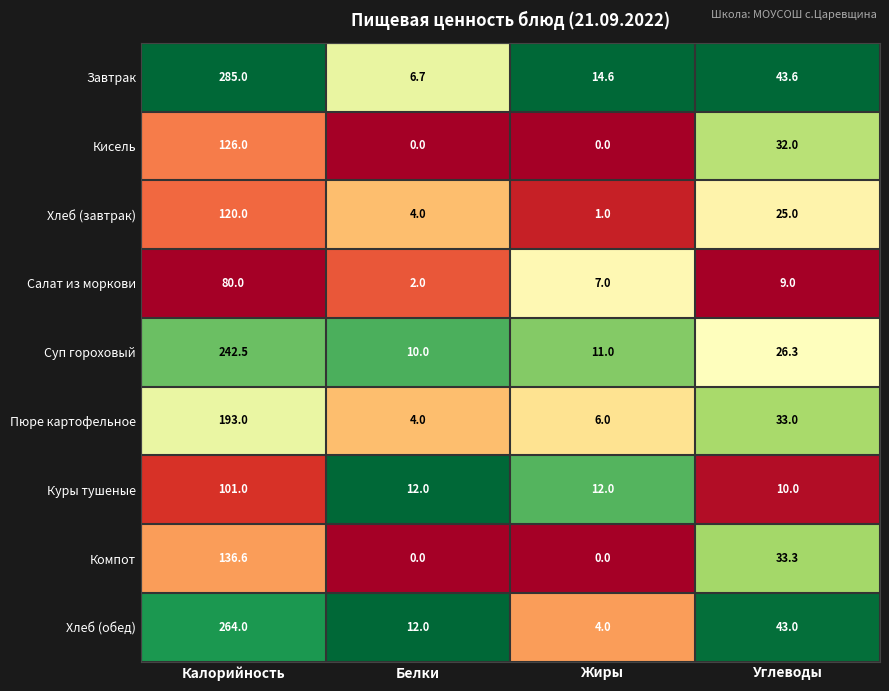

Where is Кисель nearest to the value 63?

Углеводы